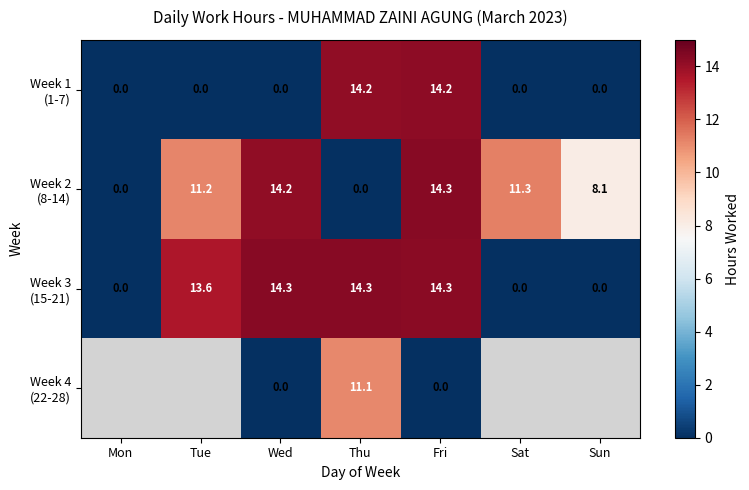

What is the total value across all series at Fri?

42.8